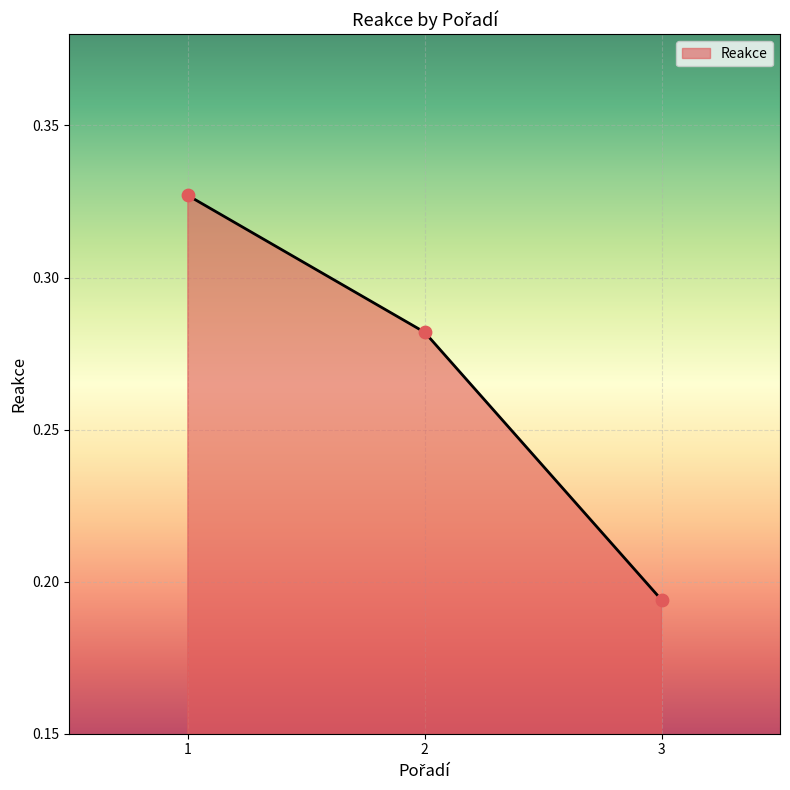

Which has a higher value, 2 or 3?

2